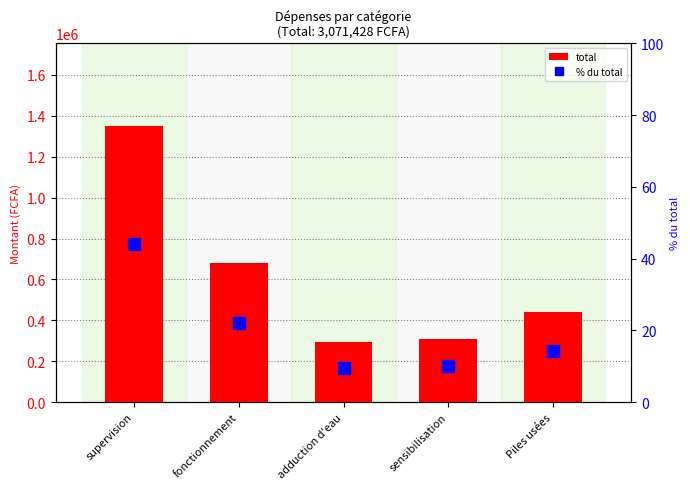

Rank the series by their average value, from highest to lowest.

total, % du total